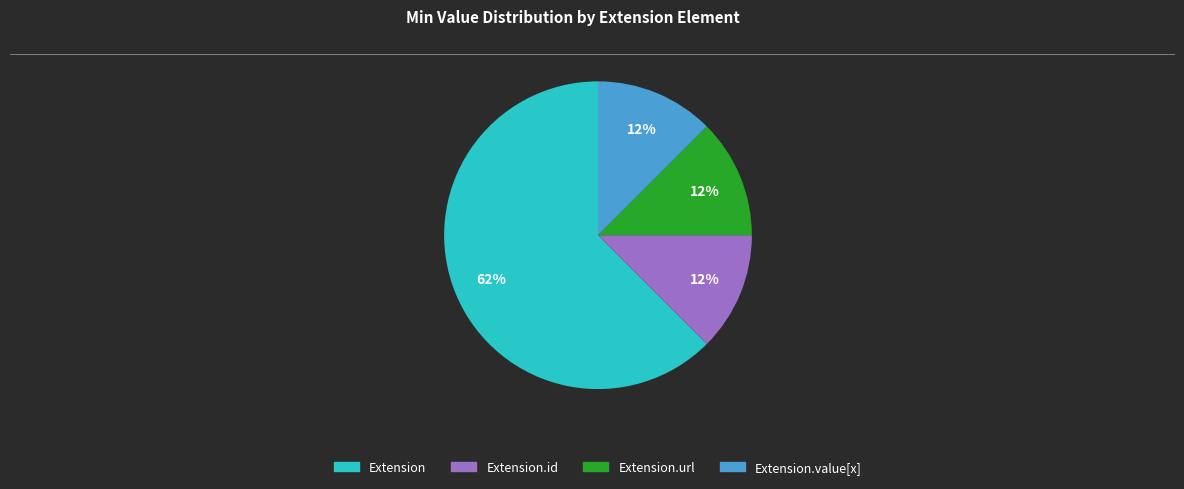

Is there a majority slice in this chart?

Yes